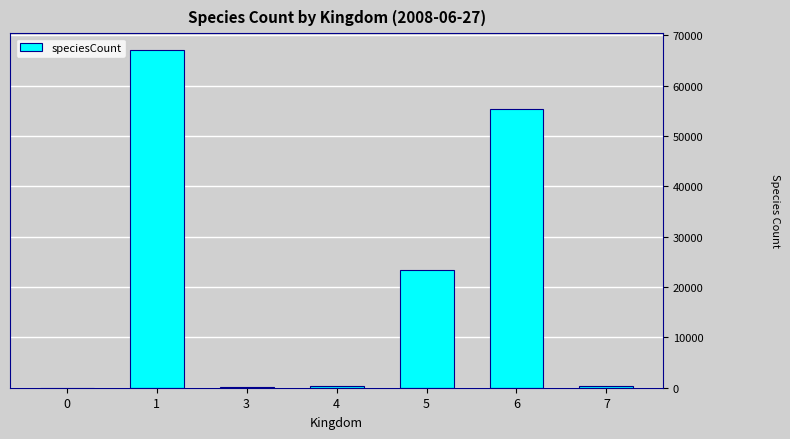

What is the sum of the values at 3 and 4?

521